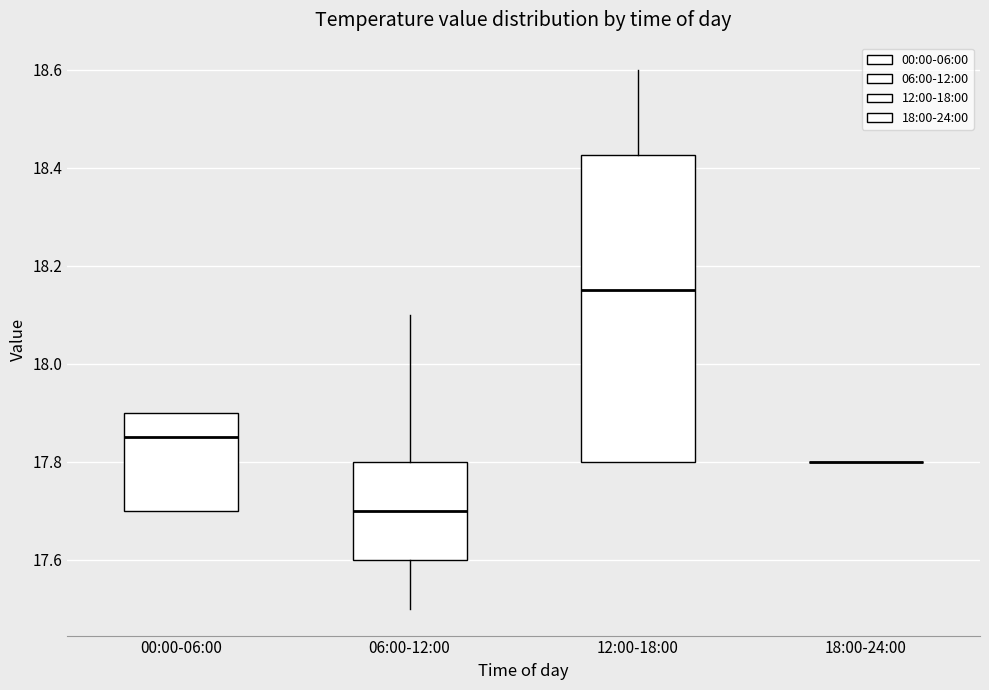

Reading left to right, read every box against the y-axis: the position of its median line, the range the box covers, and the ends of its whiskers. The values are not printed on the chart, so give them approximately, as read against the axis.

00:00-06:00: median 17.86, box 17.70 to 17.90, whiskers 17.70 to 17.90
06:00-12:00: median 17.70, box 17.60 to 17.80, whiskers 17.50 to 18.10
12:00-18:00: median 18.16, box 17.80 to 18.42, whiskers 17.80 to 18.60
18:00-24:00: box collapsed to a line at 17.80, whiskers 17.80 to 17.80